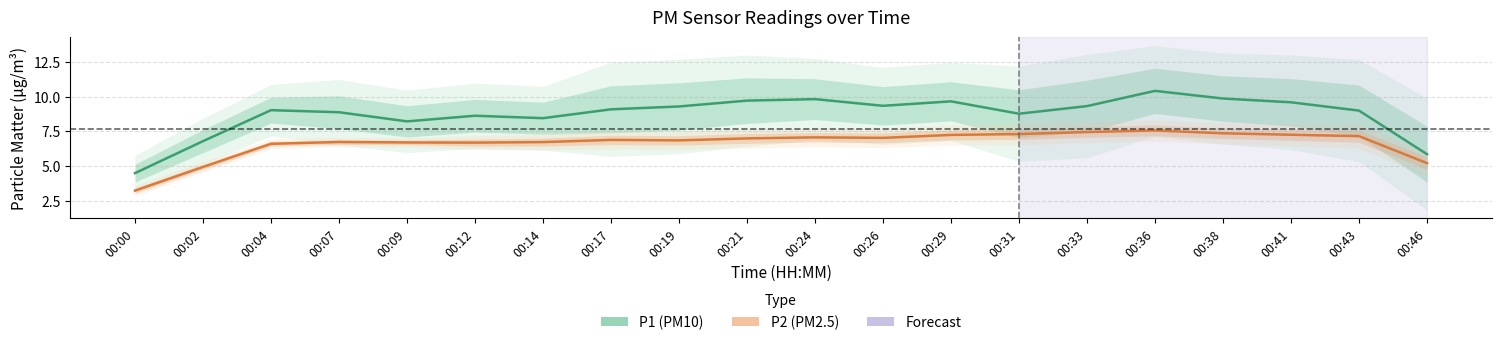

Is the value of P2 at 00:00 greater than the value of P1 at 00:00?

No